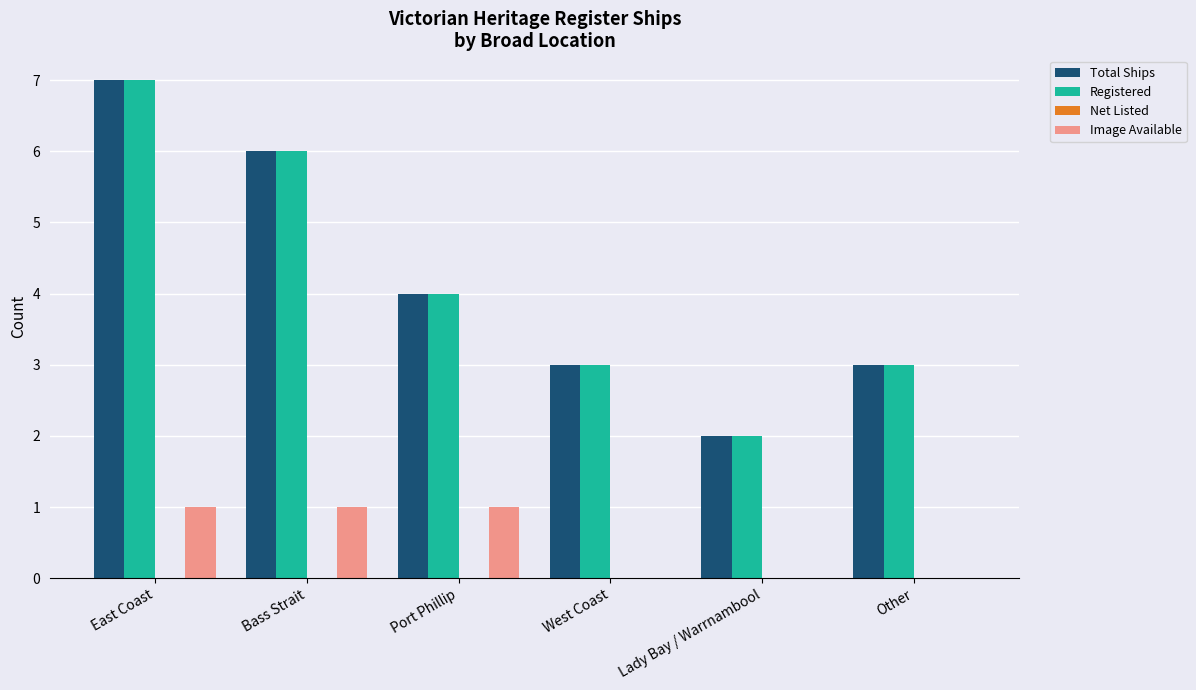

What is the maximum value shown in the chart?

7